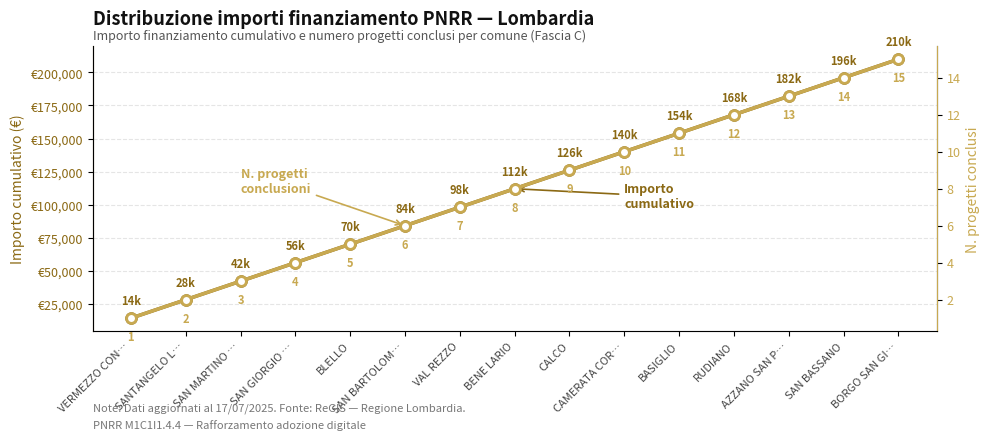

Reading left to right, list all the values displayed in this chart.

Importo cumulativo (€): VERMEZZO CON…=14000	SANTANGELO L…=28000	SAN MARTINO …=42000	SAN GIORGIO …=56000	BLELLO=70000	SAN BARTOLOM…=84000	VAL REZZO=98000	BENE LARIO=112000	CALCO=126000	CAMERATA COR…=140000	BASIGLIO=154000	RUDIANO=168000	AZZANO SAN P…=182000	SAN BASSANO=196000	BORGO SAN GI…=210000
N. progetti conclusi: VERMEZZO CON…=1	SANTANGELO L…=2	SAN MARTINO …=3	SAN GIORGIO …=4	BLELLO=5	SAN BARTOLOM…=6	VAL REZZO=7	BENE LARIO=8	CALCO=9	CAMERATA COR…=10	BASIGLIO=11	RUDIANO=12	AZZANO SAN P…=13	SAN BASSANO=14	BORGO SAN GI…=15